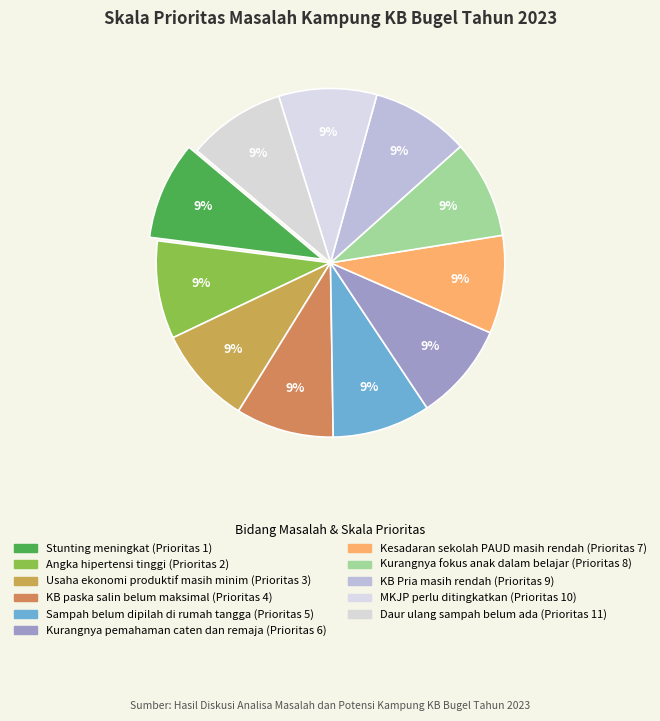

Count the number of slices in the pie.

11